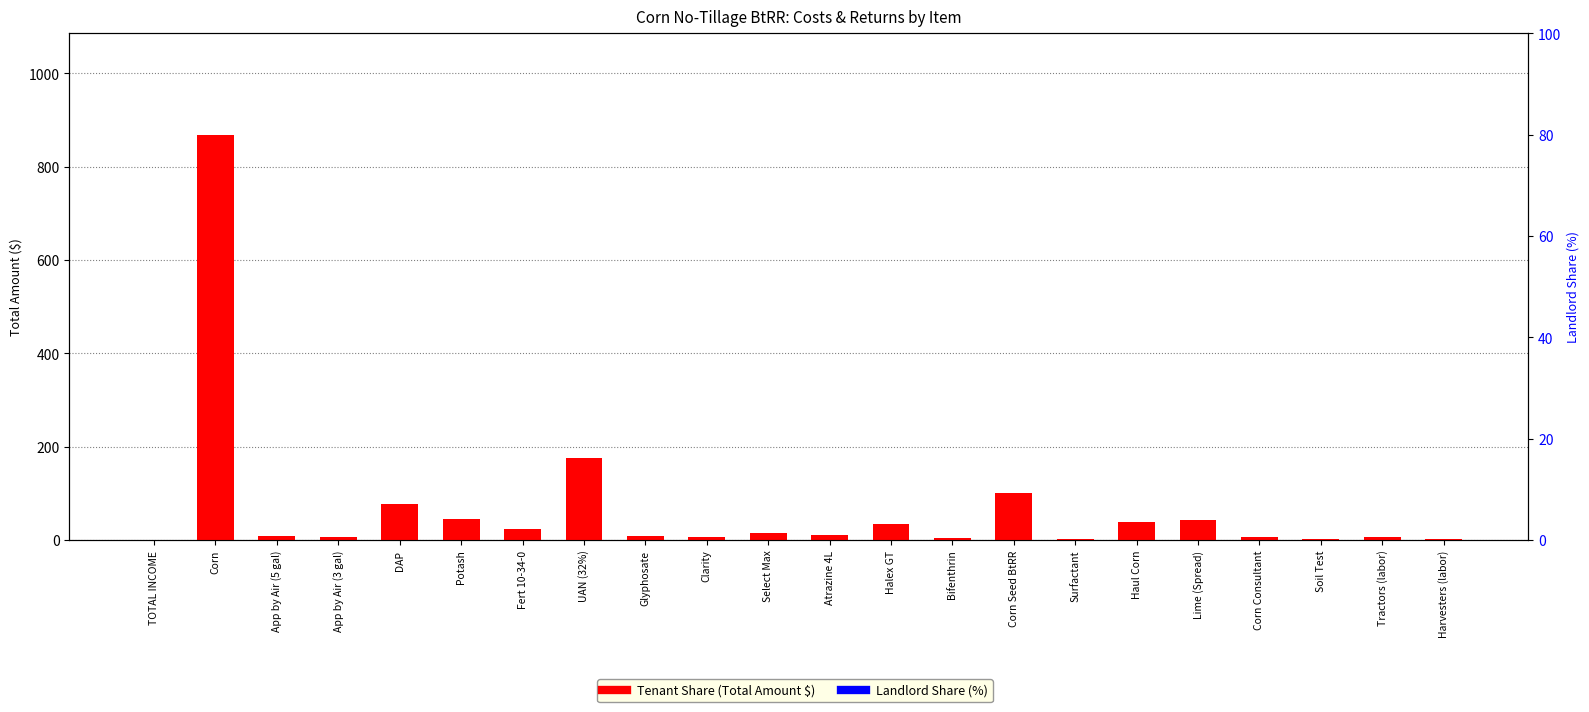

At which category is the sum across all series the highest?

Corn